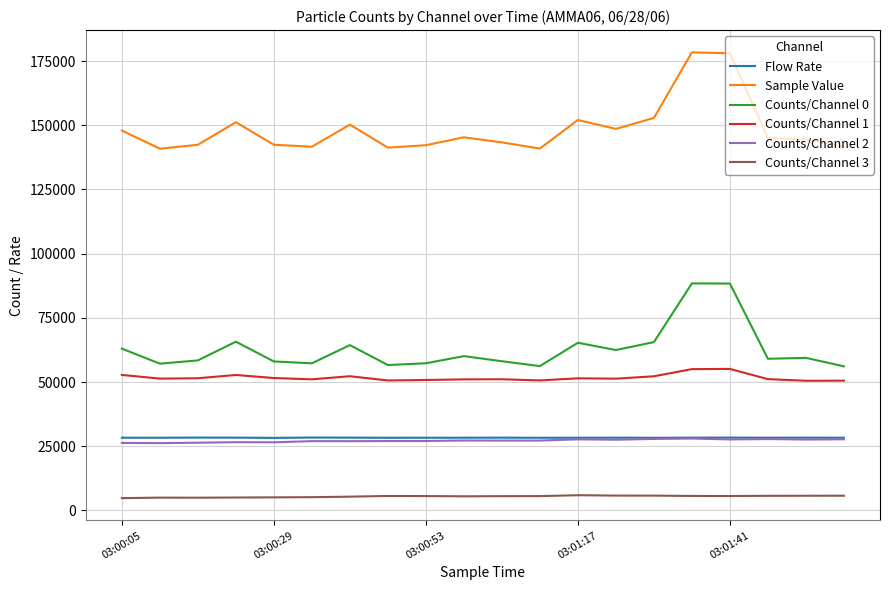

What is the minimum value for Counts/Channel 2?

26193.0